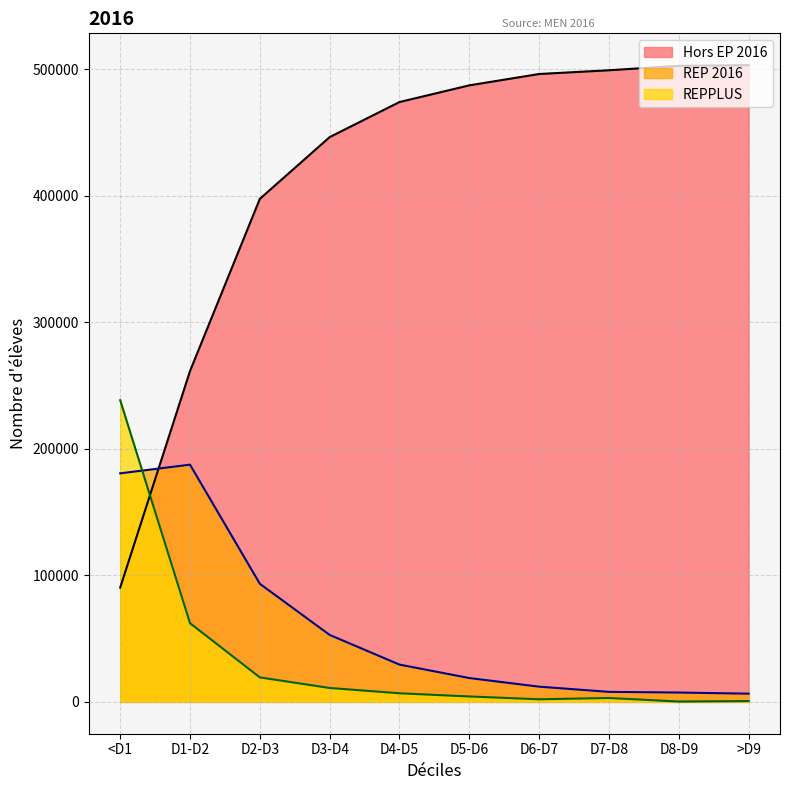

What is the difference between the second highest and second lowest values in the REP 2016 series?

173200